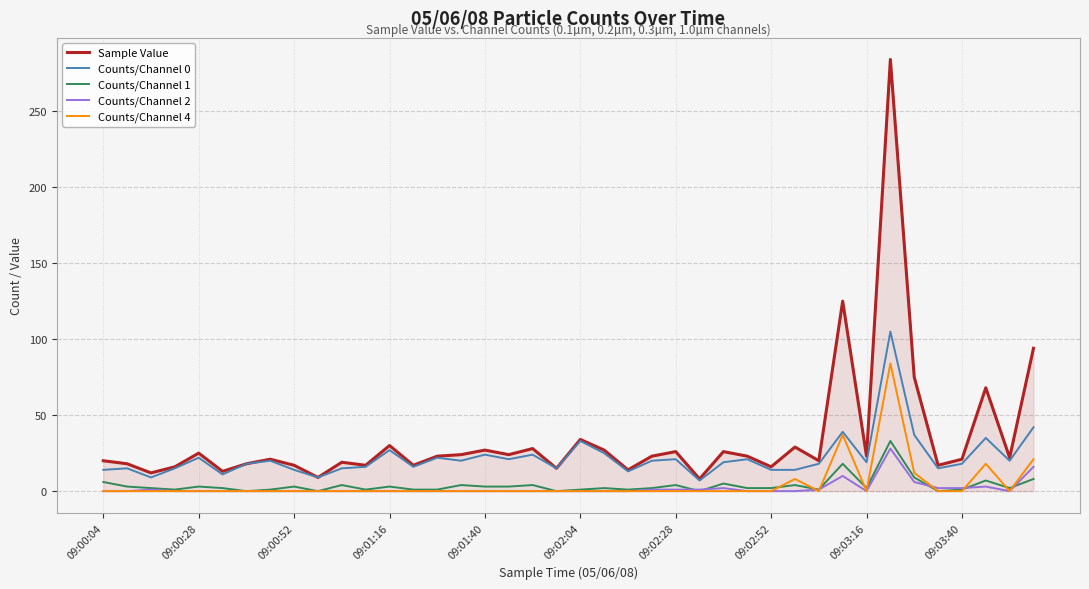

Which series has the widest spread of values?

Sample Value